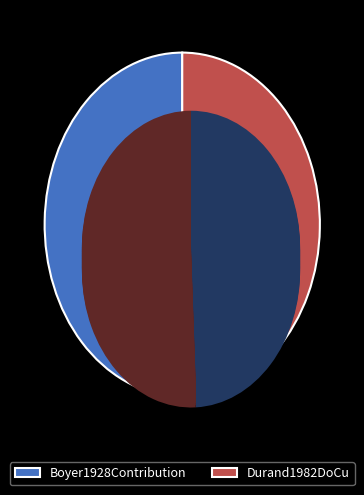

What percentage is the Boyer1928Contribution slice, to the nearest percent?

49%